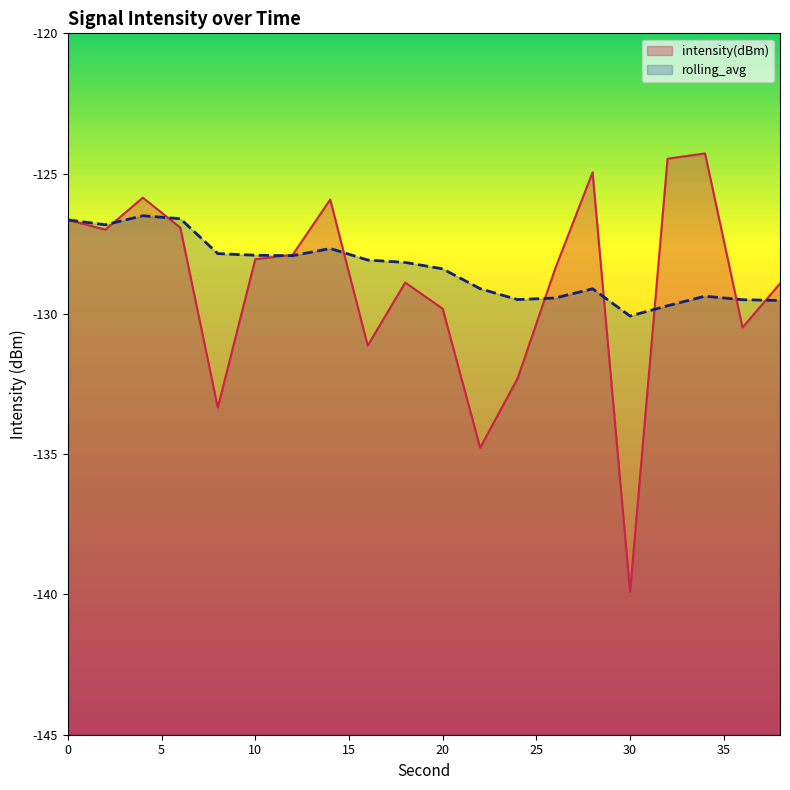

True or false: rolling_avg has more than 2 interior local peaks.

True